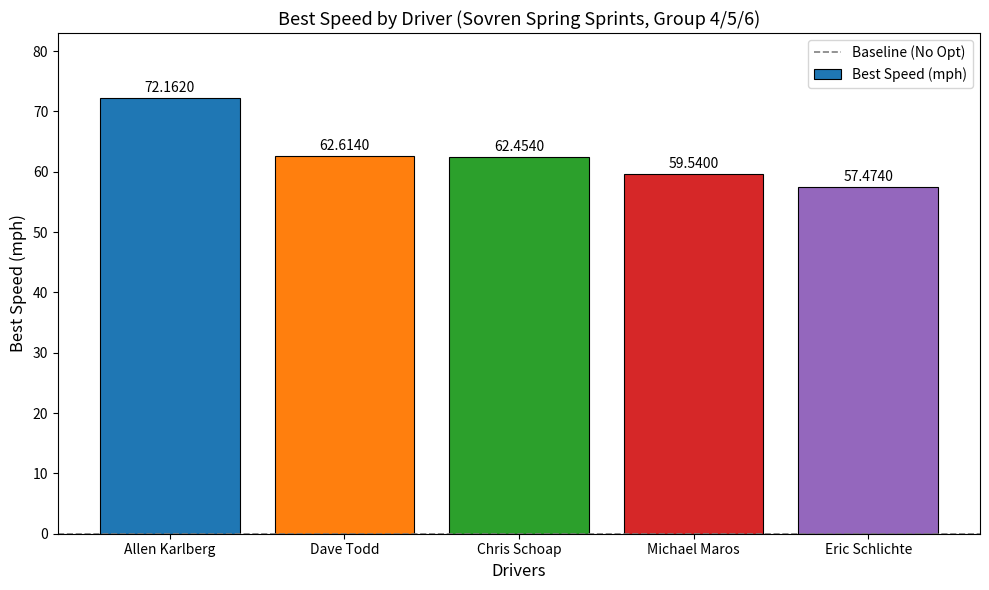

What is the change in value from Chris Schoap to Eric Schlichte?

-5.0